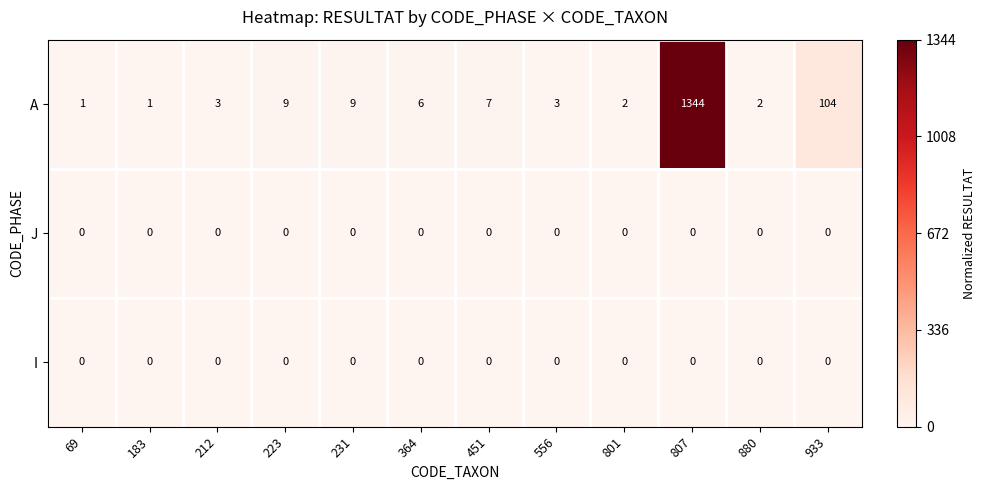

Which series has the largest range (max minus min)?

A